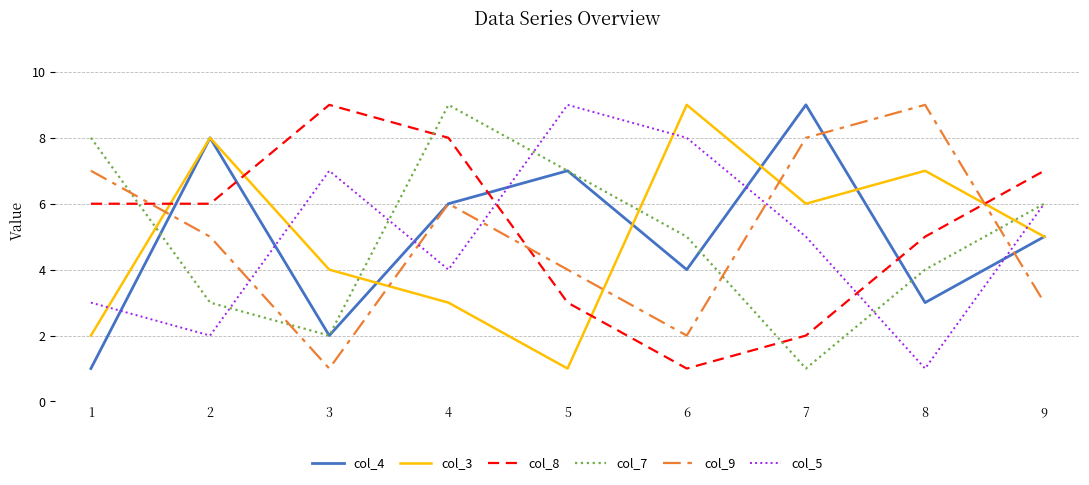

True or false: col_7 and col_5 cross at least once.

True